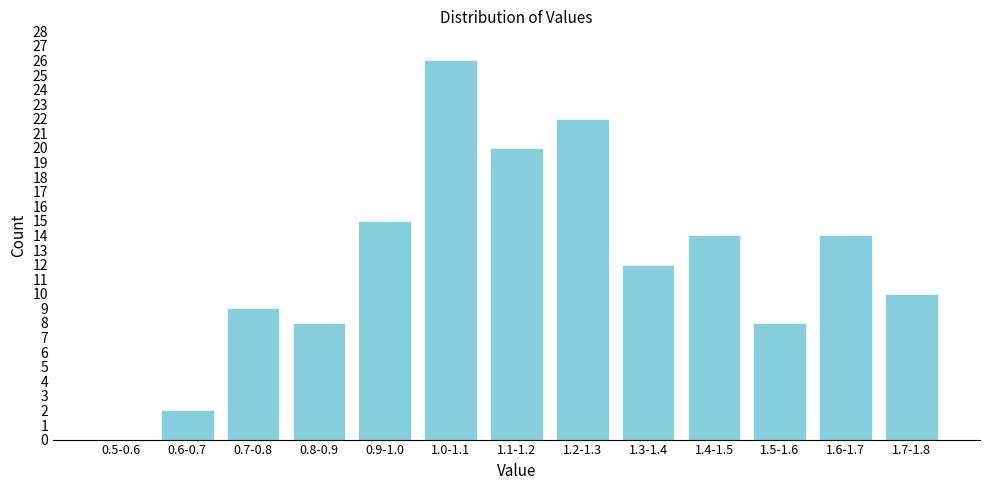

Reading left to right, list all the values displayed in this chart.

0.5-0.6=0	0.6-0.7=2	0.7-0.8=9	0.8-0.9=8	0.9-1.0=15	1.0-1.1=26	1.1-1.2=20	1.2-1.3=22	1.3-1.4=12	1.4-1.5=14	1.5-1.6=8	1.6-1.7=14	1.7-1.8=10